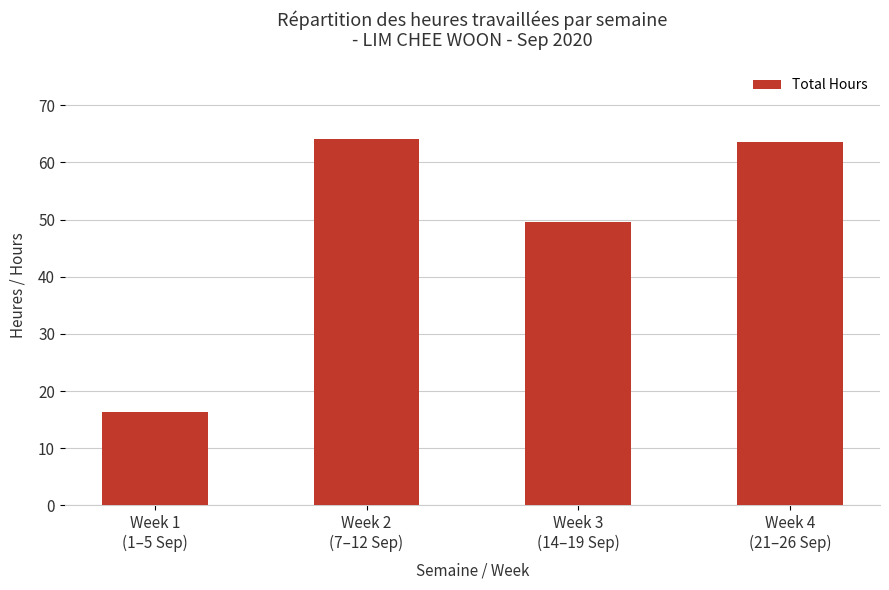

How many categories are shown in the chart?

4